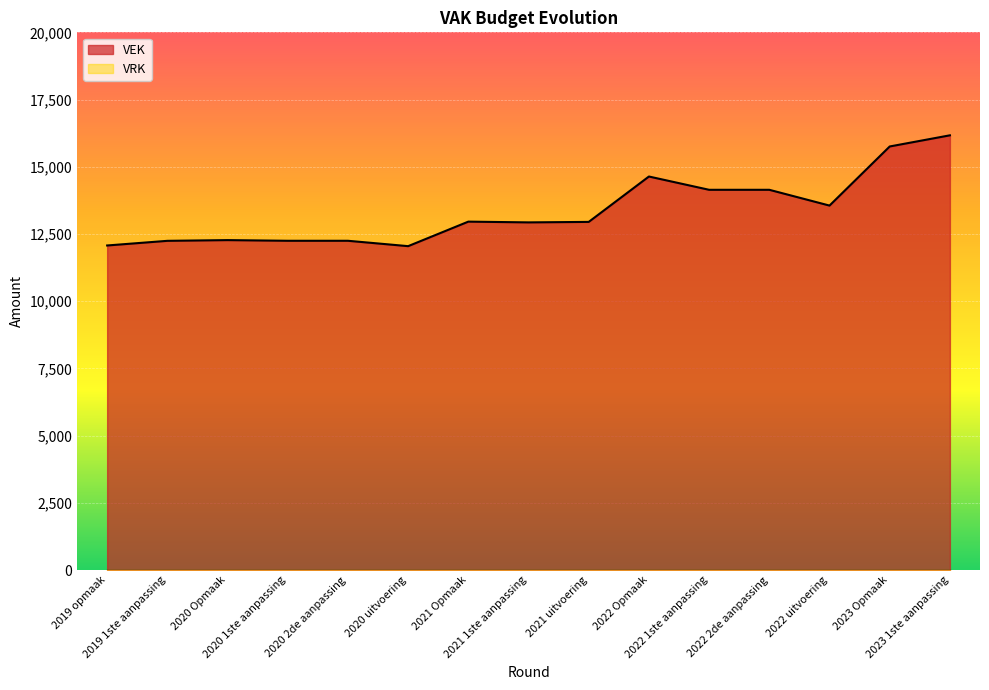

Reading left to right, extract all data points from this chart.

2019 opmaak=12073	2019 1ste aanpassing=12246	2020 Opmaak=12273	2020 1ste aanpassing=12248	2020 2de aanpassing=12248	2020 uitvoering=12048	2021 Opmaak=12960	2021 1ste aanpassing=12932	2021 uitvoering=12950	2022 Opmaak=14638	2022 1ste aanpassing=14144	2022 2de aanpassing=14144	2022 uitvoering=13557	2023 Opmaak=15755	2023 1ste aanpassing=16170